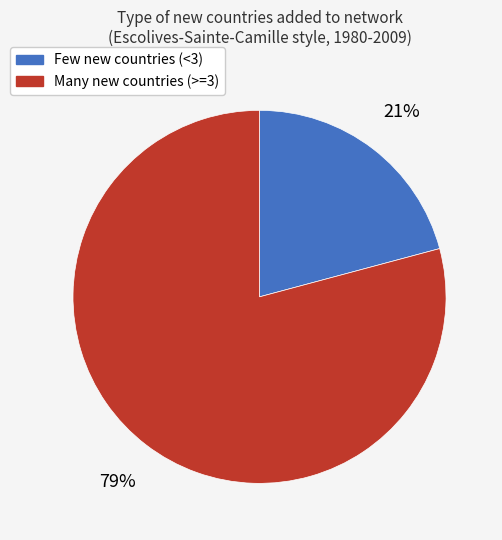

How many segments does this pie chart have?

2